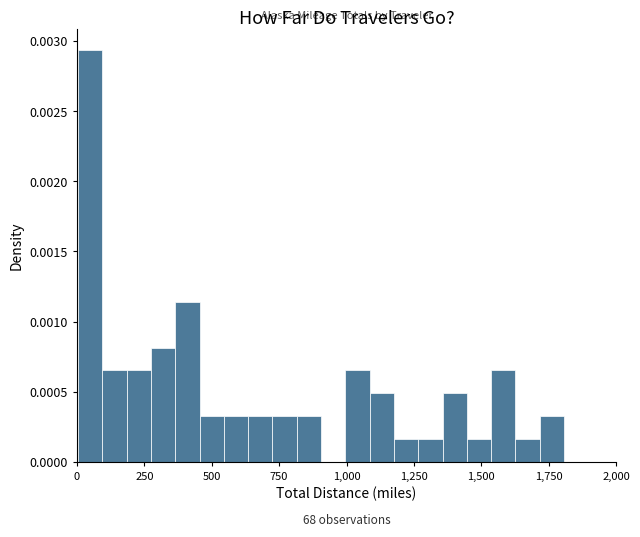

Around what value on the x-axis is the tallest bar? Give the approximate position of its centre, as read against the axis.

50